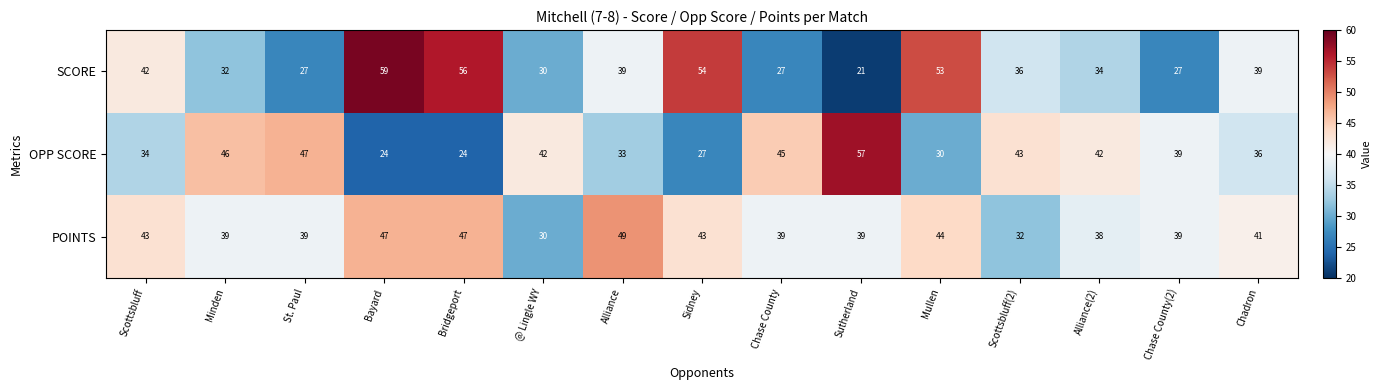

At Bridgeport, list the series in order from largest to smallest.

SCORE, POINTS, OPP SCORE